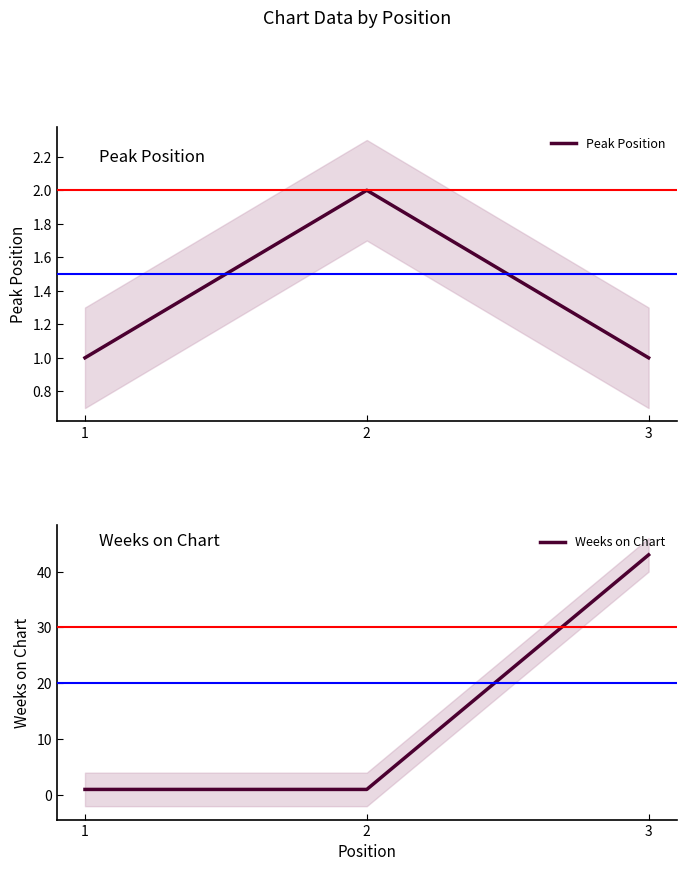

What is the value of the Peak Position point at the 2nd from the left?

2